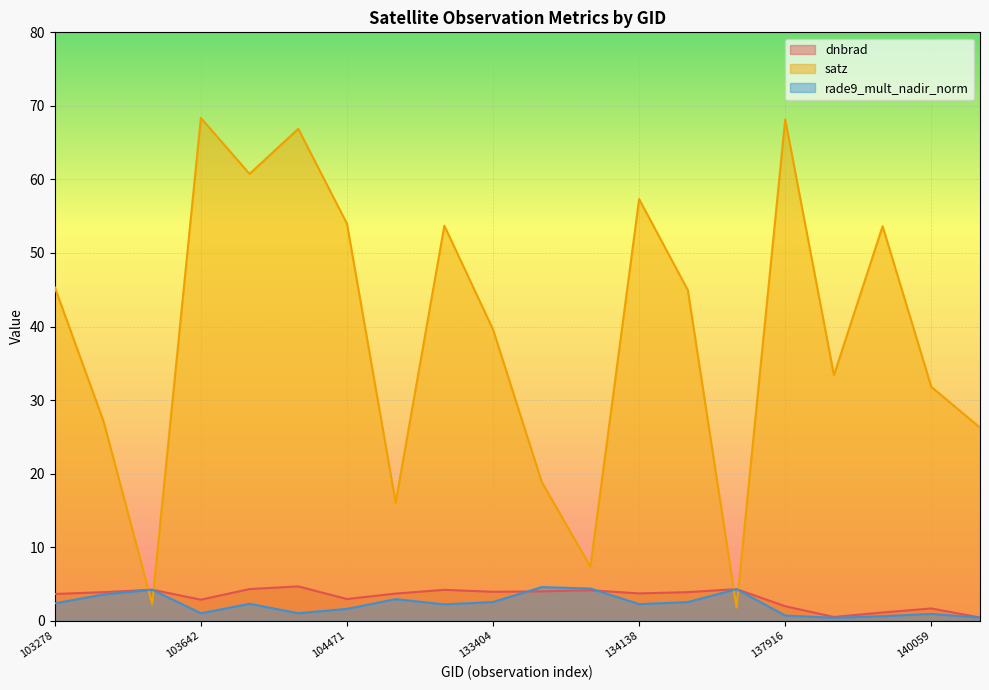

Reading left to right, what are all the values shown in this chart?

dnbrad: 3.6	3.9	4.2	2.9	4.3	4.7	2.9	3.7	4.2	3.9	4.0	4.1	3.7	3.9	4.3	2.0	0.5	1.1	1.7	0.4
satz: 45.3	27.1	2.3	68.4	60.8	66.9	54.0	16.1	53.7	39.6	18.9	7.3	57.3	44.9	1.8	68.2	33.4	53.6	31.8	26.3
rade9_mult_nadir_norm: 2.4	3.6	4.2	1.0	2.3	1.0	1.6	2.9	2.2	2.5	4.6	4.4	2.2	2.5	4.3	0.7	0.4	0.6	0.9	0.4